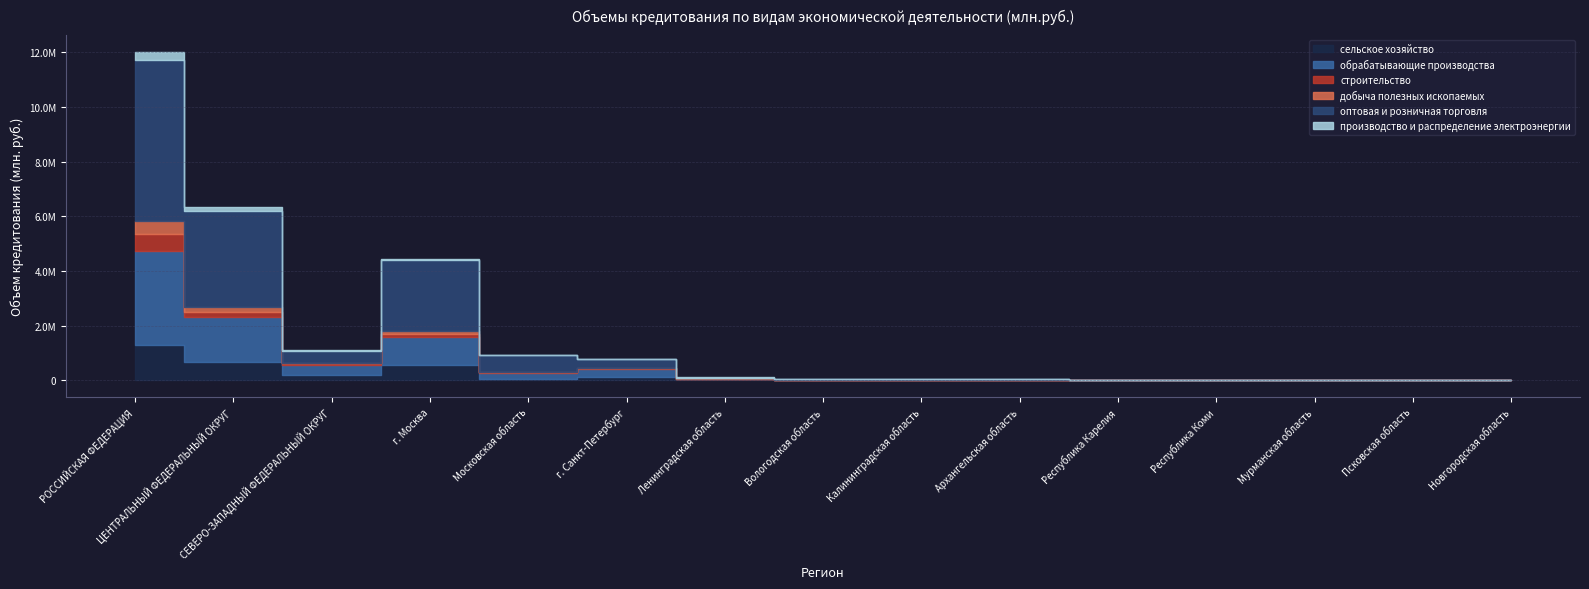

At which category does производство и распределение электроэнергии reach its first local valley?

СЕВЕРО-ЗАПАДНЫЙ ФЕДЕРАЛЬНЫЙ ОКРУГ